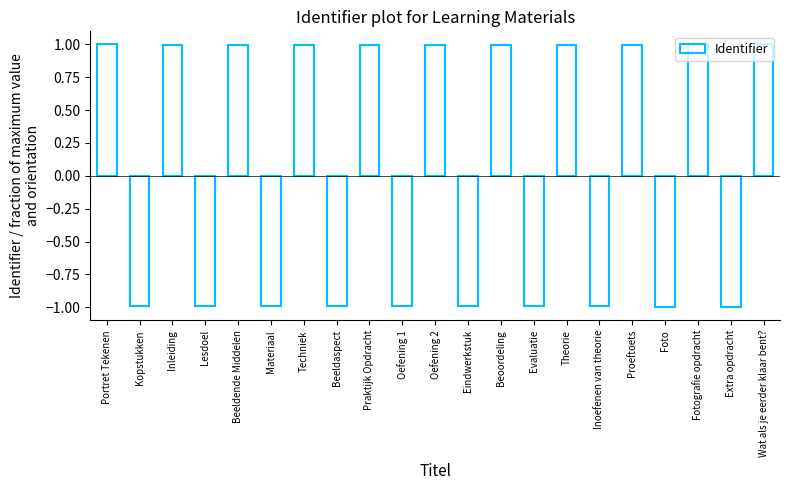

Reading left to right, what are all the values shown in this chart?

1.0	-1.0	1.0	-1.0	1.0	-1.0	1.0	-1.0	1.0	-1.0	1.0	-1.0	1.0	-1.0	1.0	-1.0	1.0	-1.0	1.0	-1.0	1.0